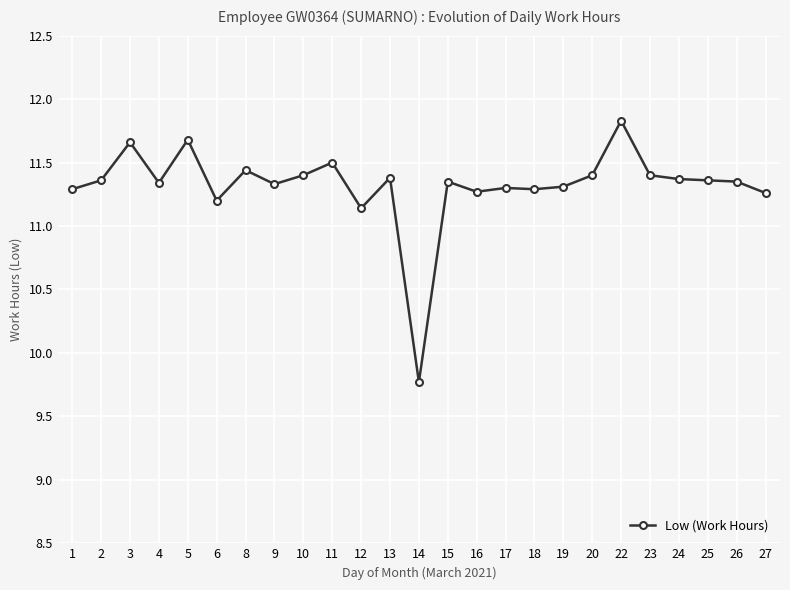

At which label is the value closest to 10?

14